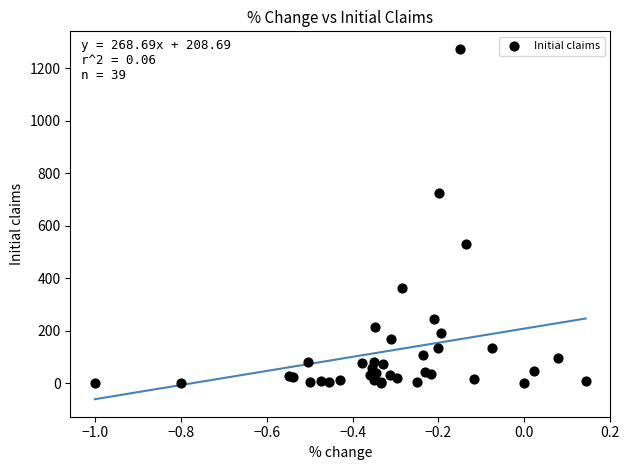

What Y value in the scatter plot is closest to 636?

723